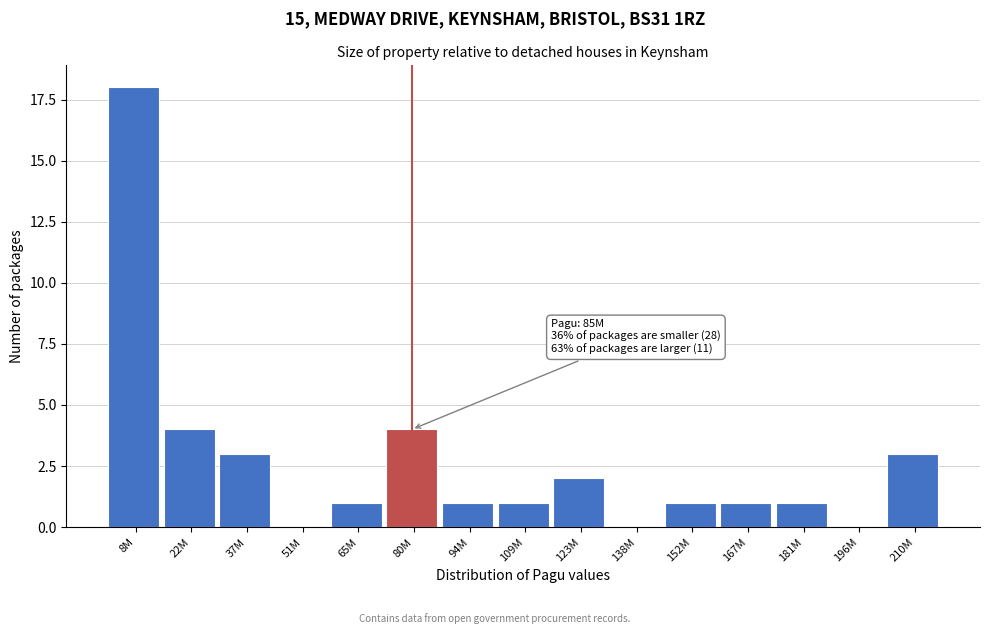

Reading right to left, extract all data points from this chart.

210M=3	196M=0	181M=1	167M=1	152M=1	138M=0	123M=2	109M=1	94M=1	80M=4	65M=1	51M=0	37M=3	22M=4	8M=18